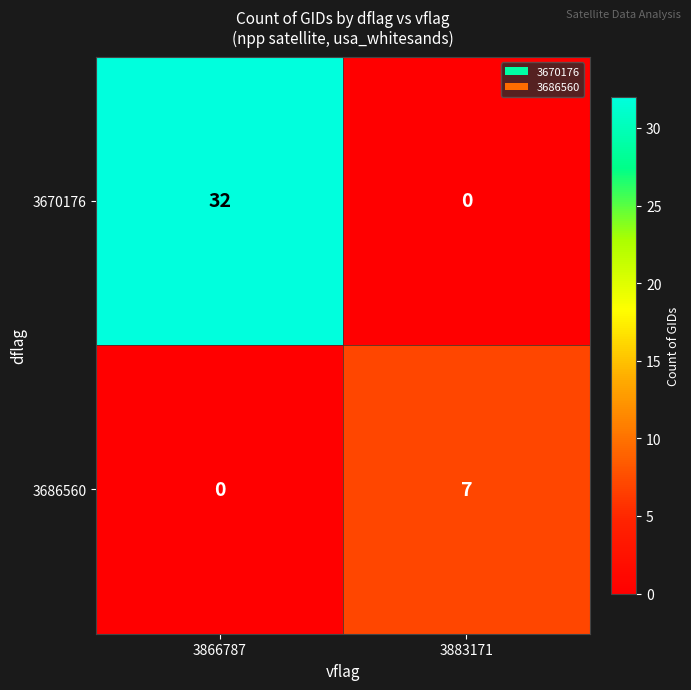

What is the sum of the 3686560 values at 3883171 and 3866787?

7